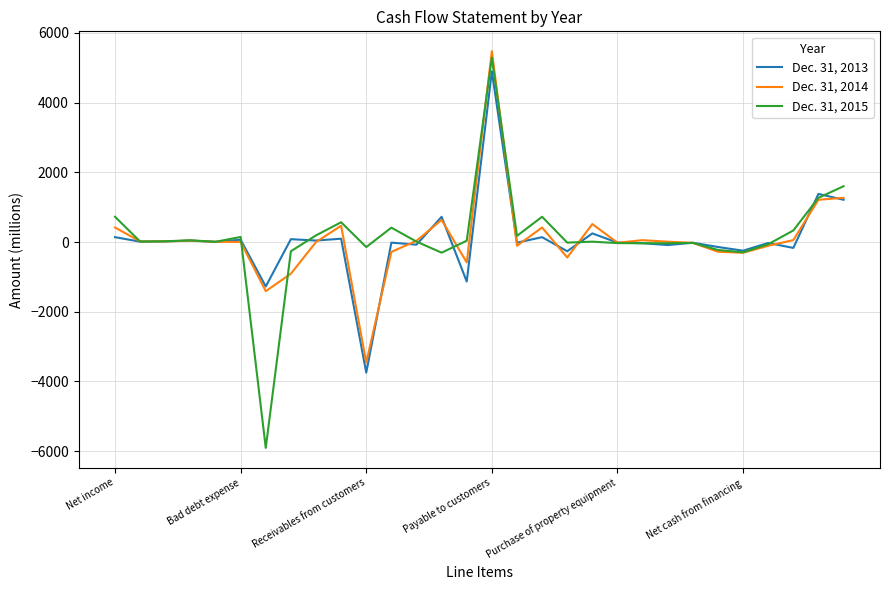

What is the greatest value displayed?

5476